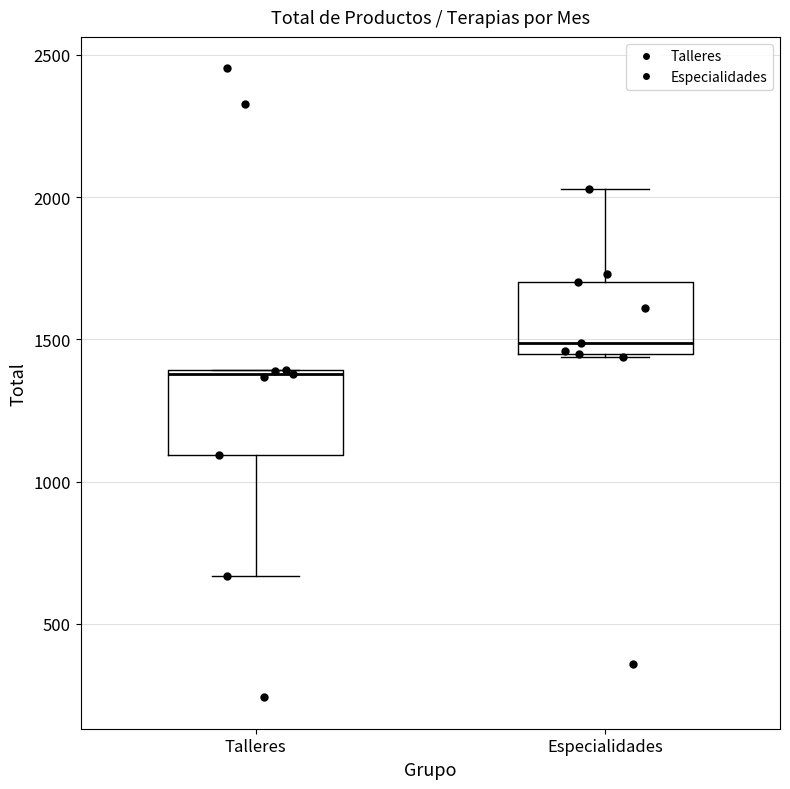

Where is the lower edge of the box for Especialidades on the y-axis? The values are not printed on the chart, so give them approximately, as read against the axis.

1450